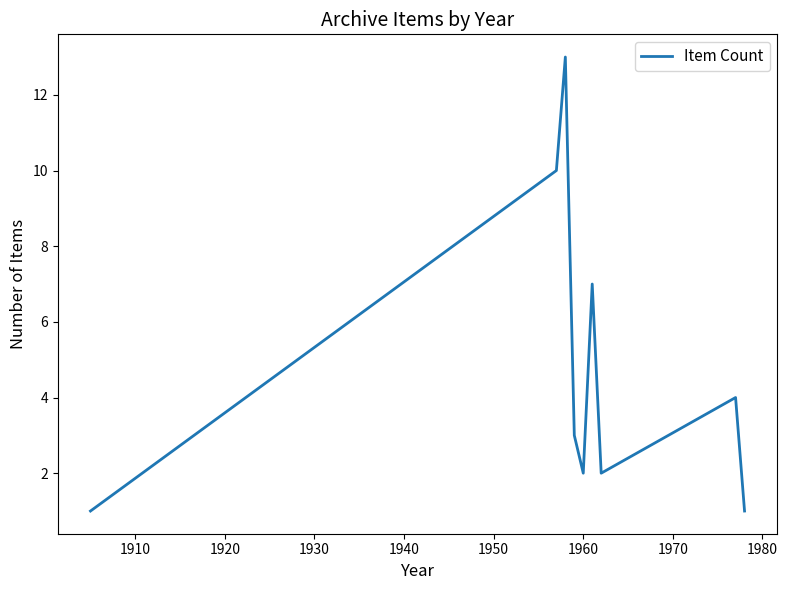

What is the greatest value displayed?

13